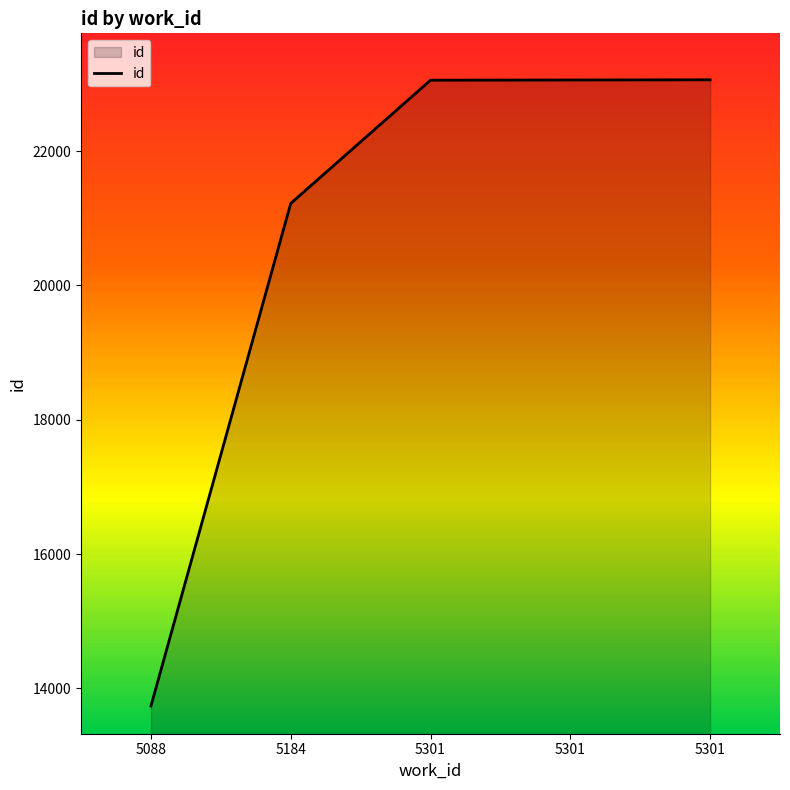

At which label is the value closest to 18399?

5184